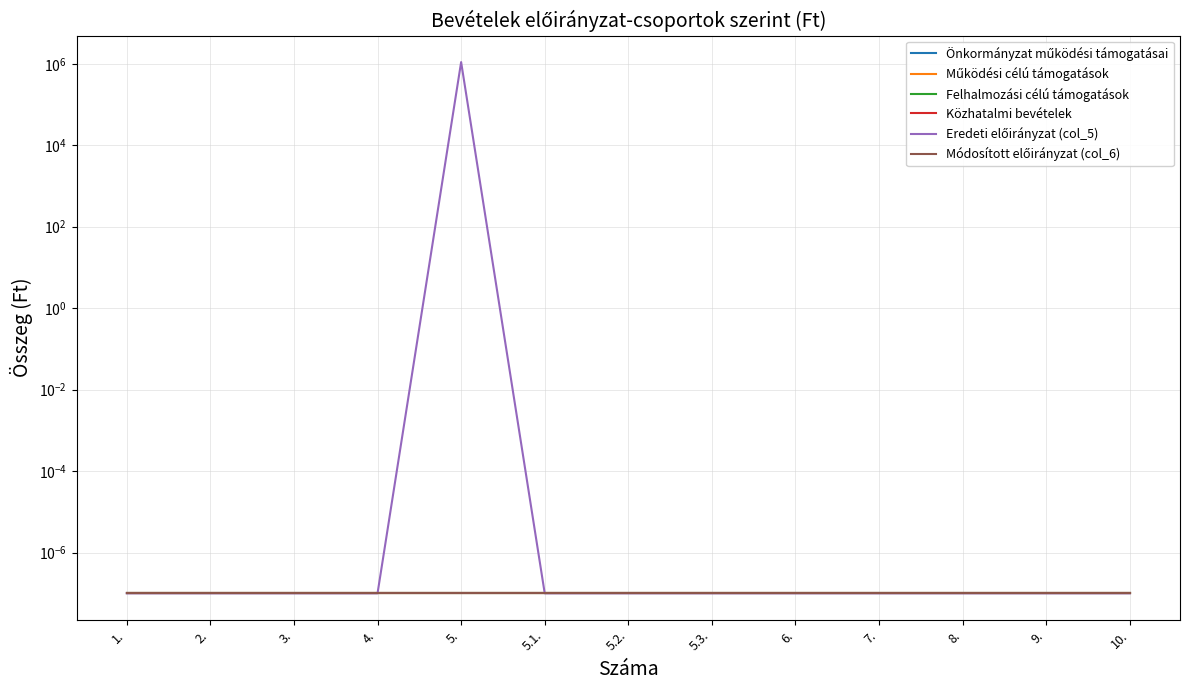

True or false: Működési célú támogatások and Önkormányzat működési támogatásai intersect in this chart.

False